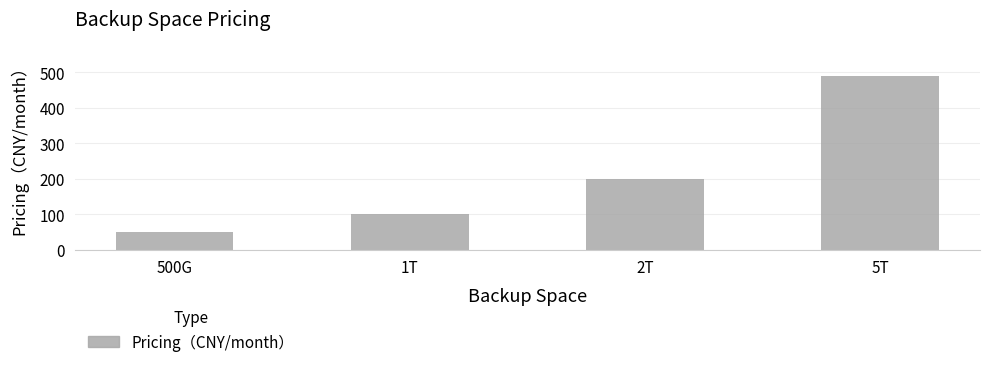

List the labels in order of value, largest first.

5T, 2T, 1T, 500G